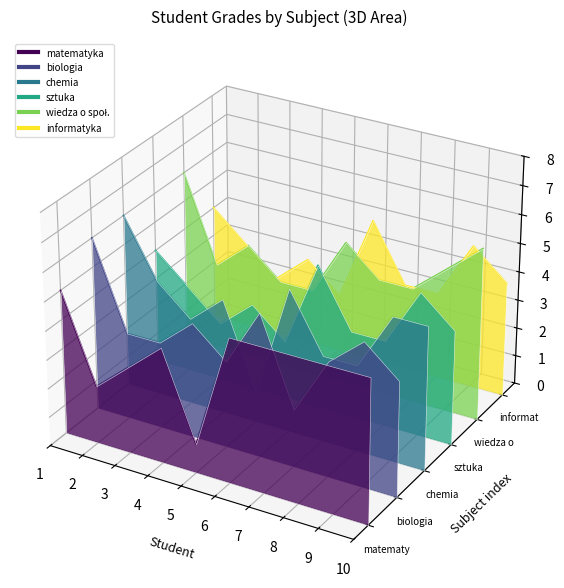

Between 5 and 1, which is larger?

1